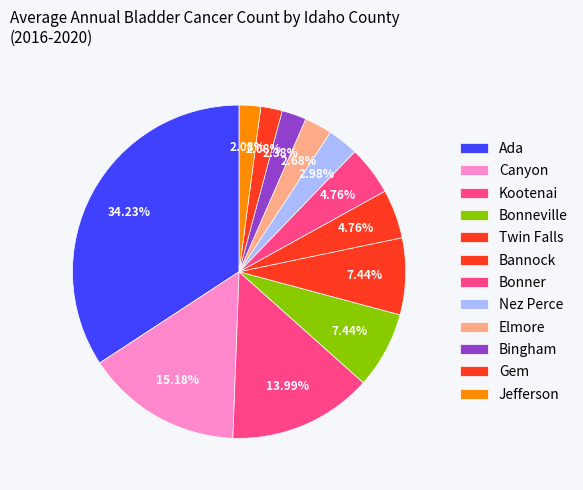

How many segments does this pie chart have?

12